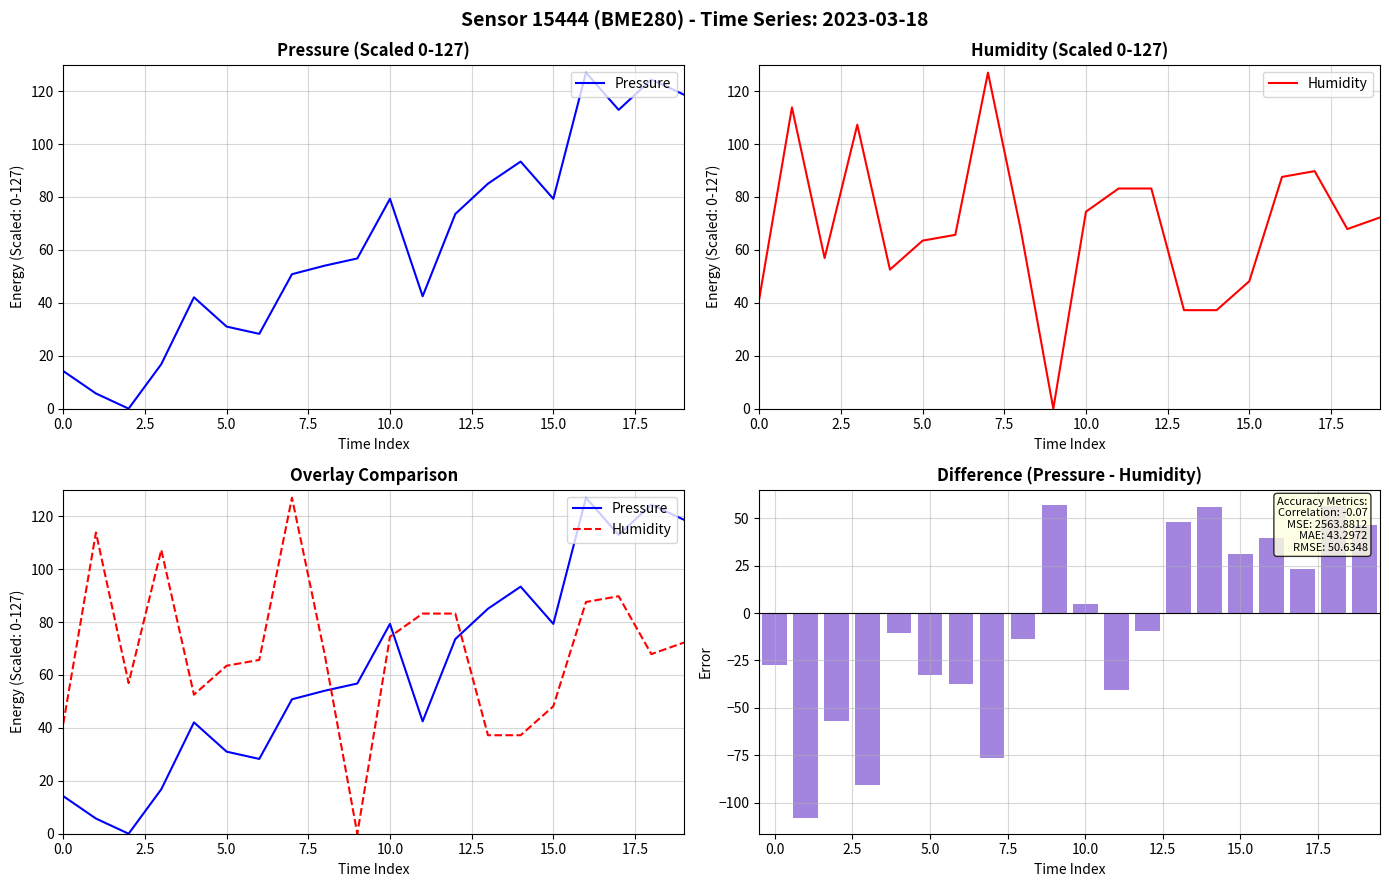

How many data points in Pressure - Humidity are less than -9?

11